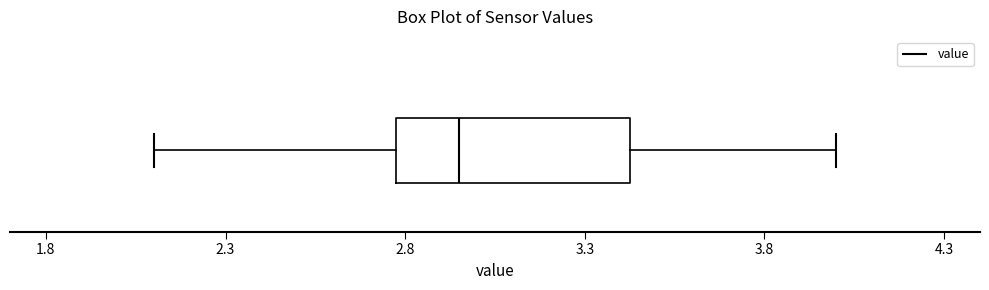

Read this box plot against the x-axis: the position of the median line, the range covered by the box, and the ends of both whiskers. The values are not printed on the chart, so give them approximately, as read against the axis.

median 2.95, box 2.80 to 3.45, whiskers 2.10 to 4.00